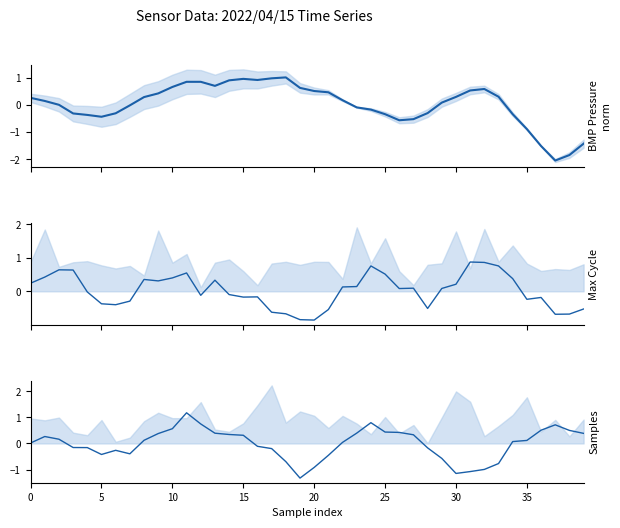

What is the greatest value displayed?

1.2